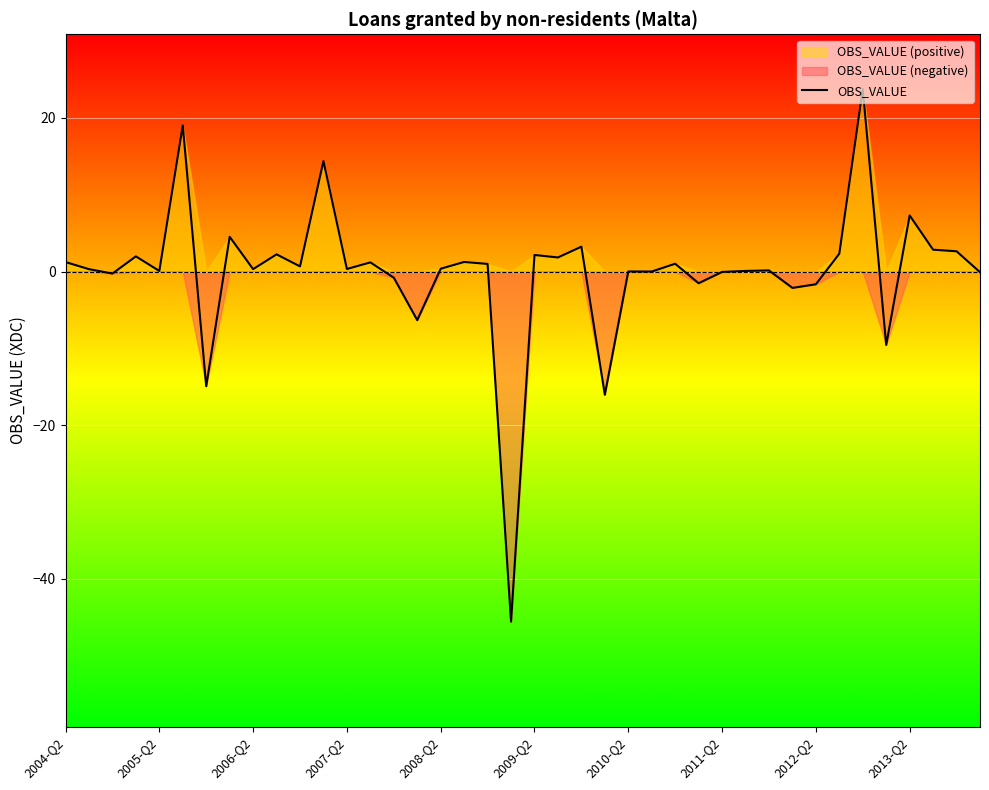

Reading right to left, extract all data points from this chart.

-0.1	2.6	2.8	7.3	-9.6	23.8	2.3	-1.7	-2.1	0.1	0.1	-0.0	-1.5	1.0	0.0	0.0	-16.0	3.2	1.8	2.2	-45.6	1.0	1.2	0.4	-6.3	-0.8	1.2	0.3	14.4	0.7	2.2	0.3	4.5	-14.9	19.0	0.1	2.0	-0.3	0.3	1.2